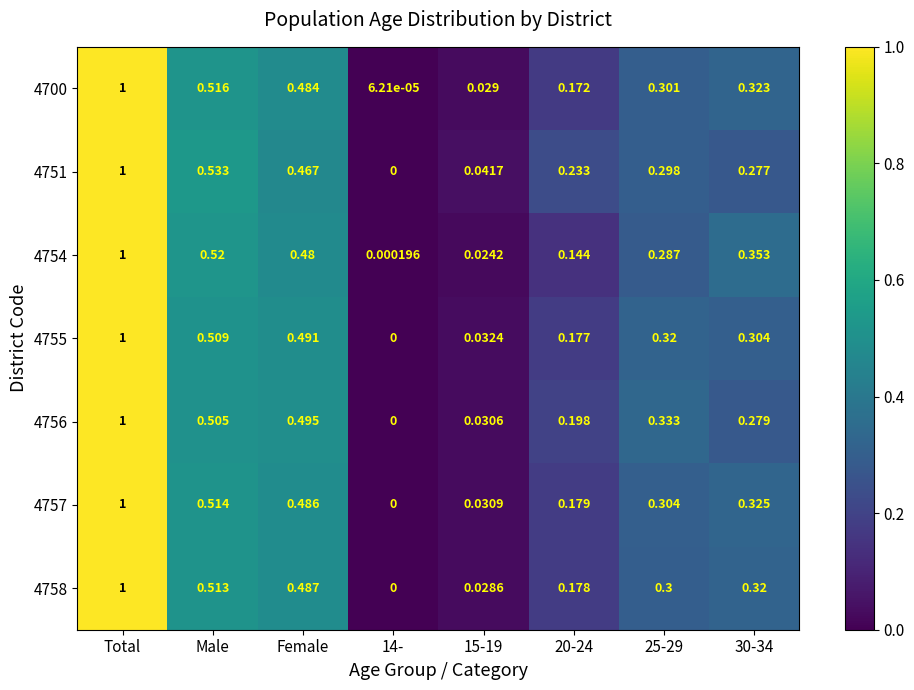

Which category has the highest value in the 4756 series?

Total